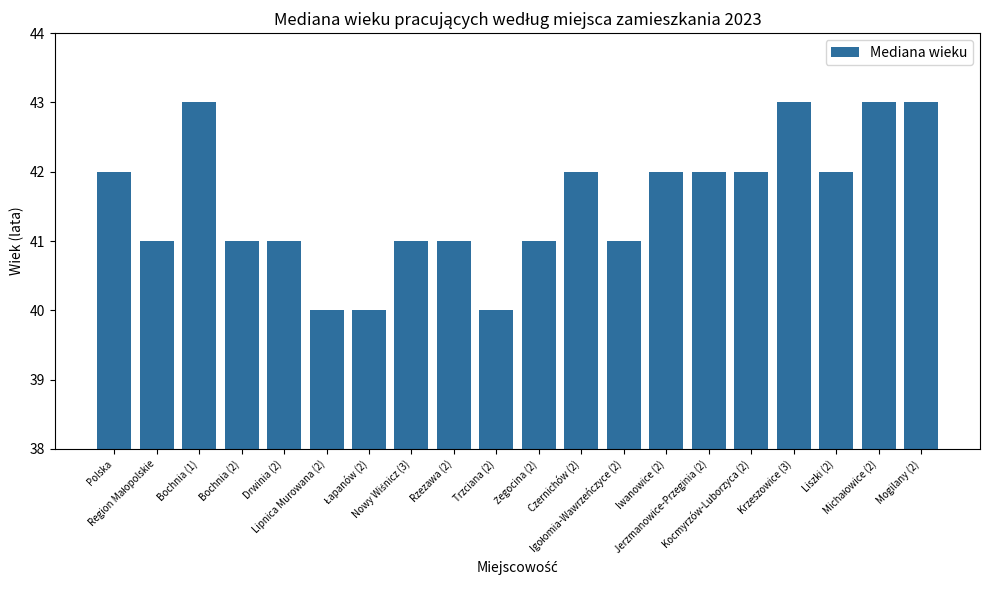

How many bars are there in total?

20